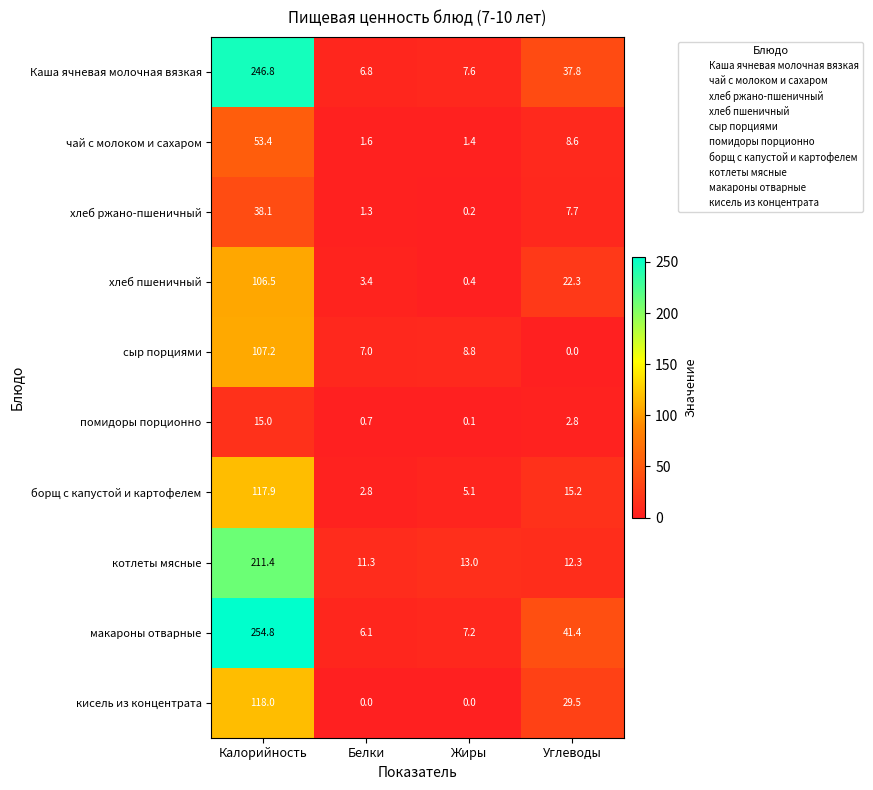

What is the total value across all series at Жиры?

43.8